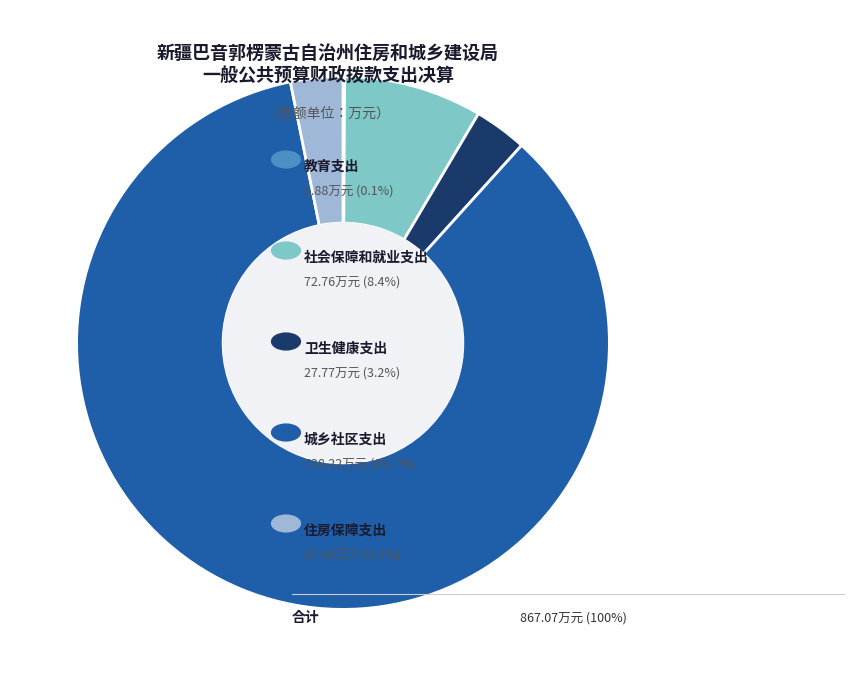

Is there any slice that represents more than half of the pie?

Yes